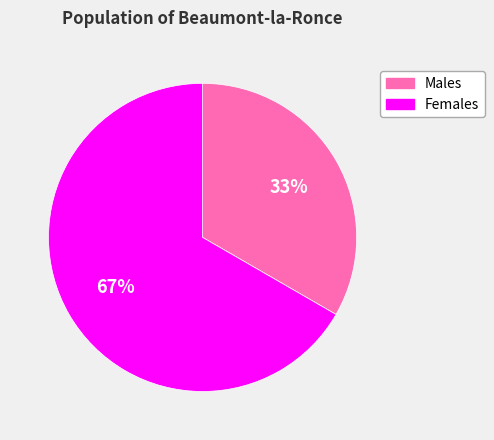

What is the smallest slice in the pie chart?

Males